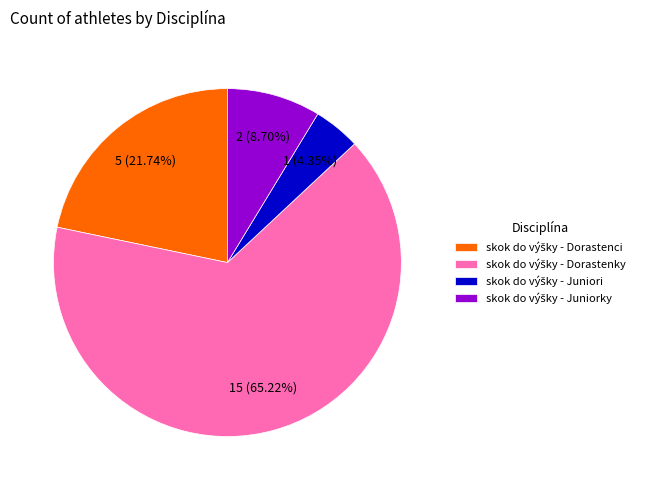

Does any single category account for the majority?

Yes